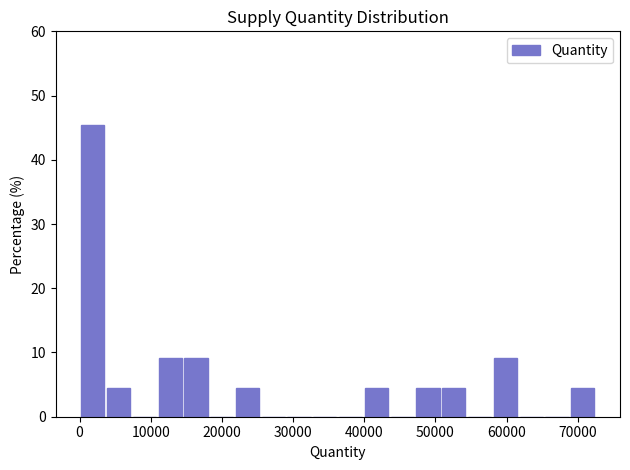

Read against the x-axis, roughly where is the centre of the tallest bar?

2000